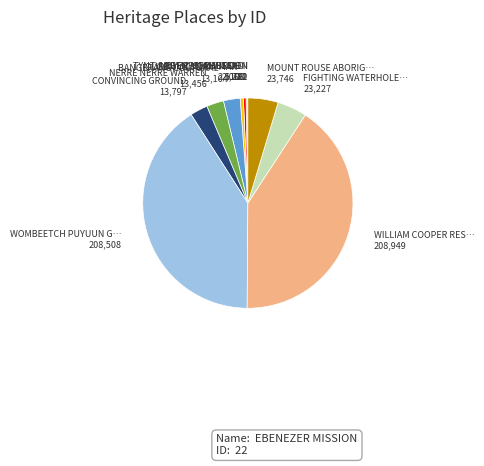

Is there any slice that represents more than half of the pie?

No